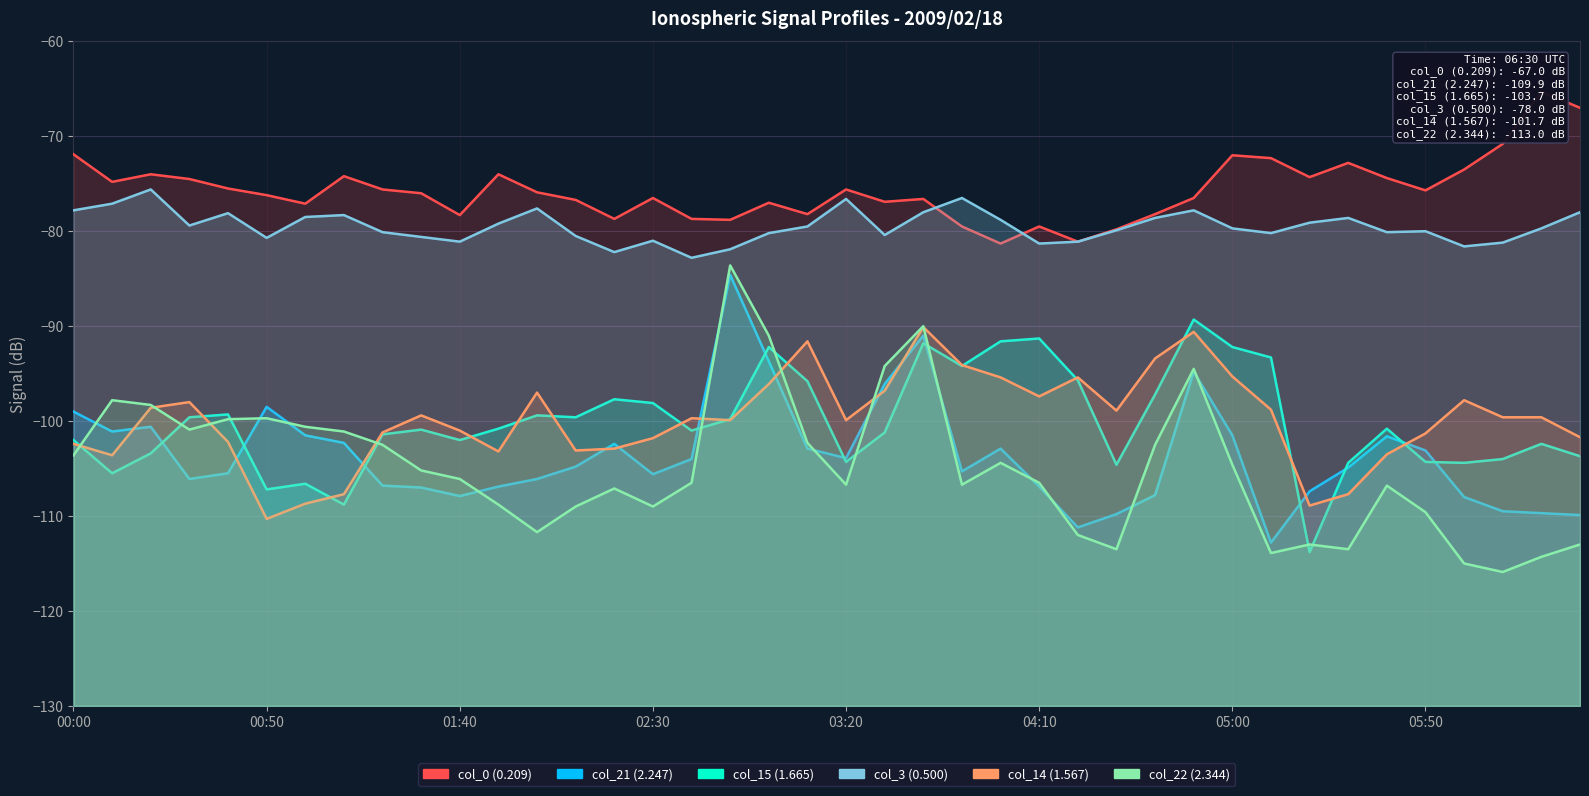

What value does the col_21 (2.247) series have at 36?

-108.0